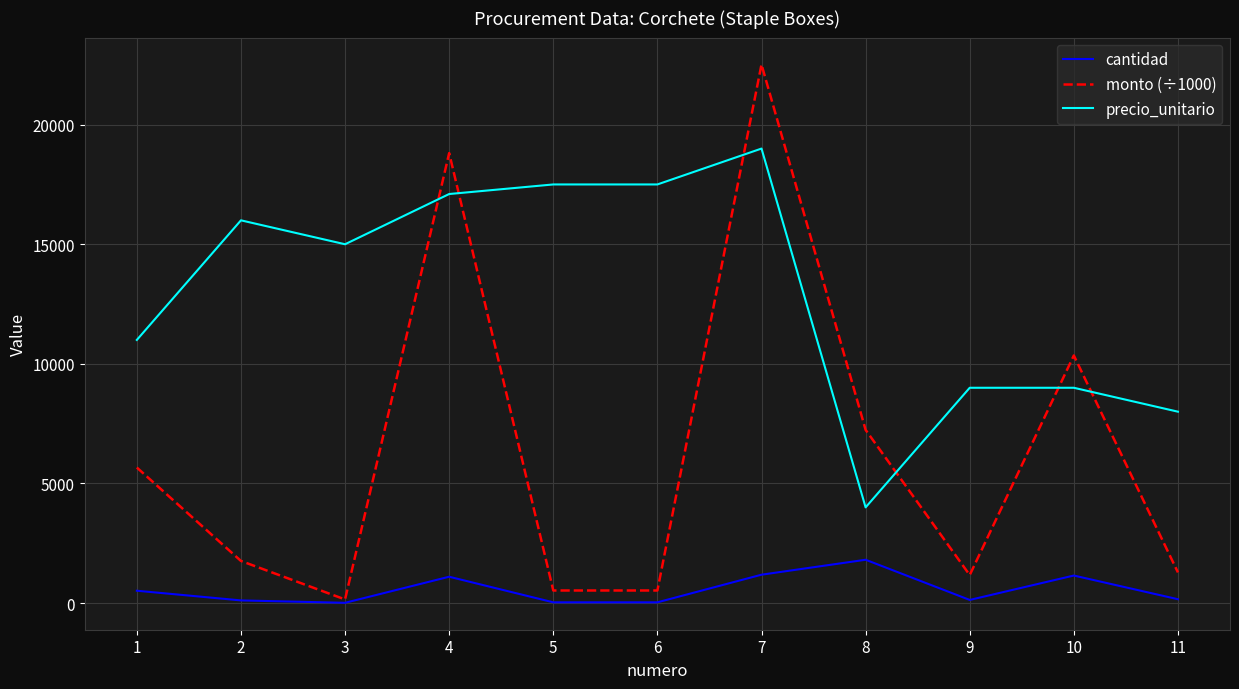

What is the maximum value shown in the chart?

22515